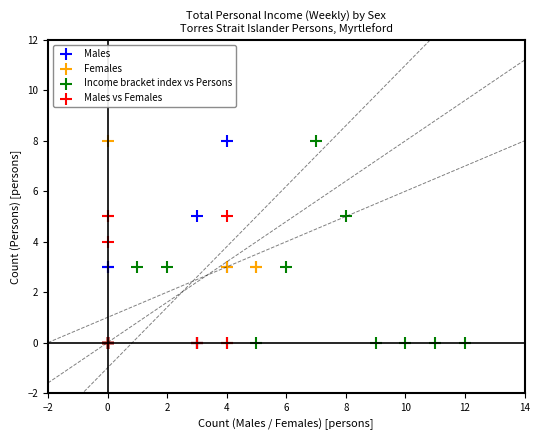

What are all the series names shown in the legend?

Males, Females, Income bracket index vs Persons, Males vs Females